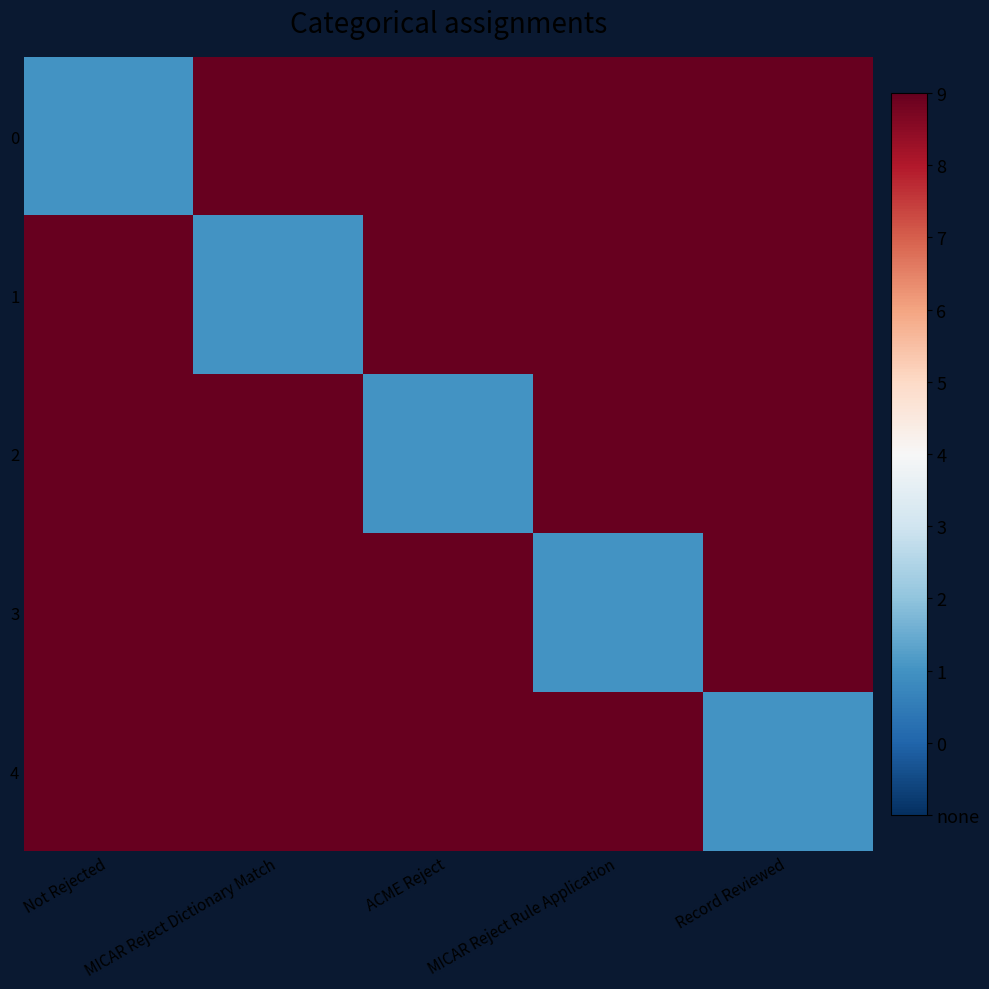

List the series in order of their peak value, lowest first.

0, 1, 2, 3, 4